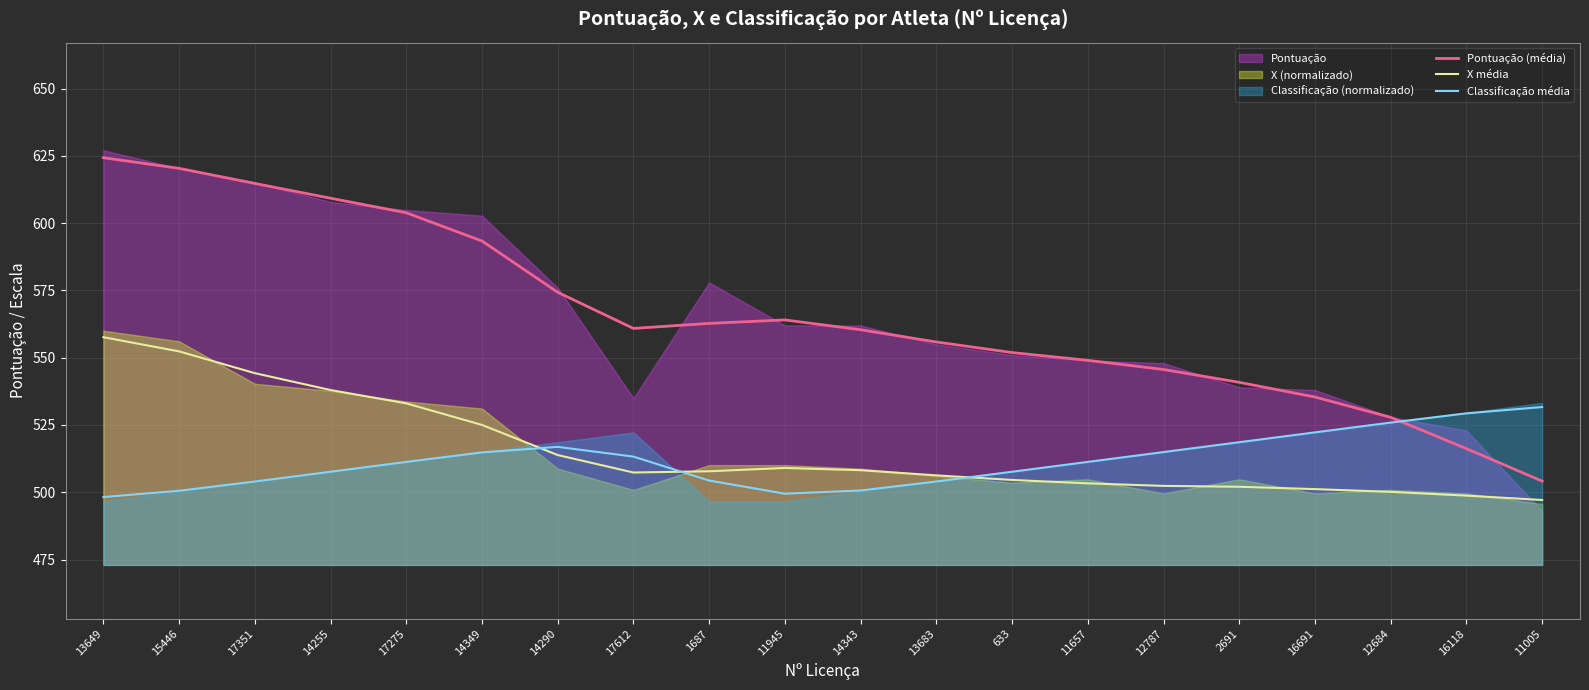

Which series has the largest total across all categories?

Pontuação (média)